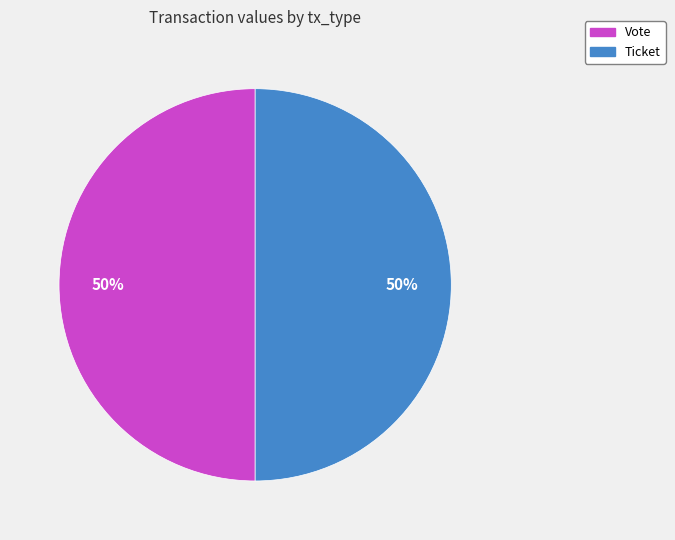

To the nearest percent, what is the average slice percentage?

50%